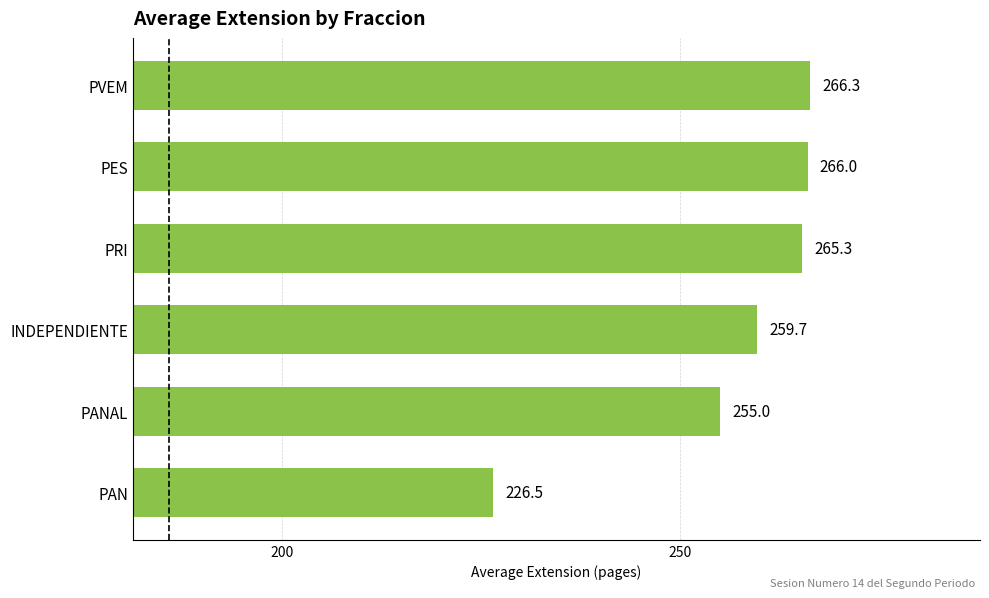

What is the ratio of the value at PRI to the value at PVEM?

1.0